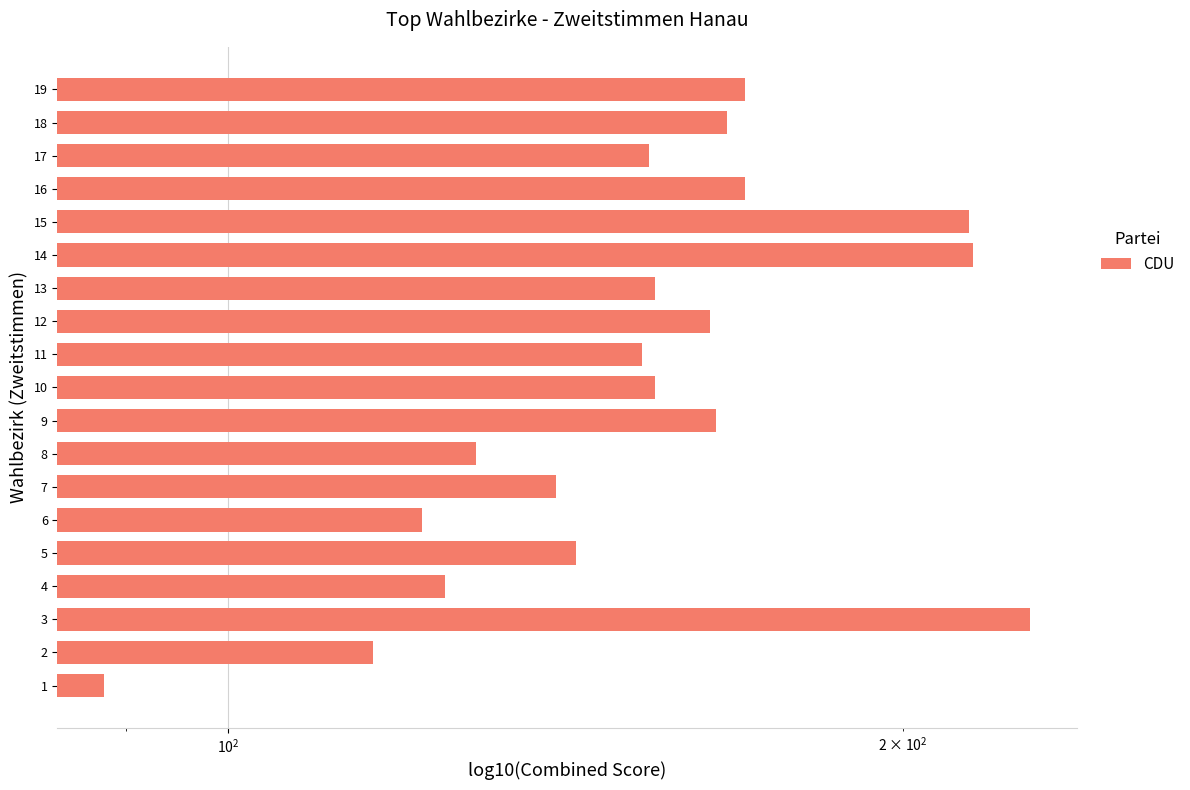

How many distinct data groups are displayed?

1